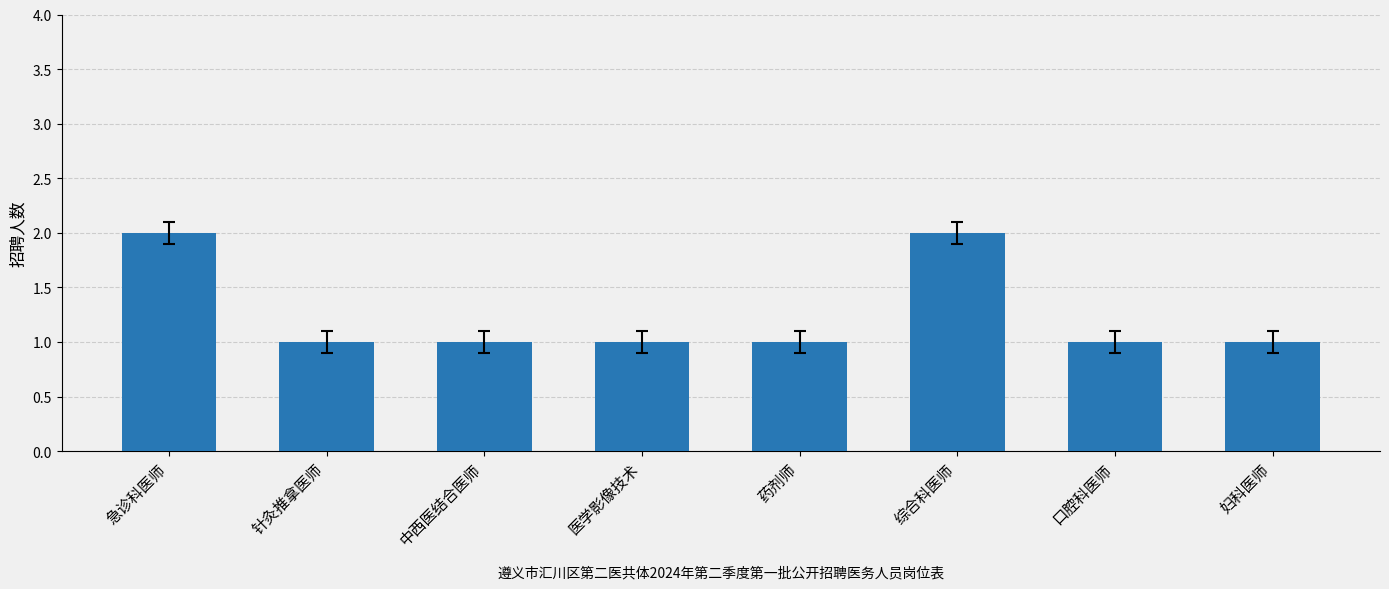

What is the label of the 7th bar from the left?

口腔科医师